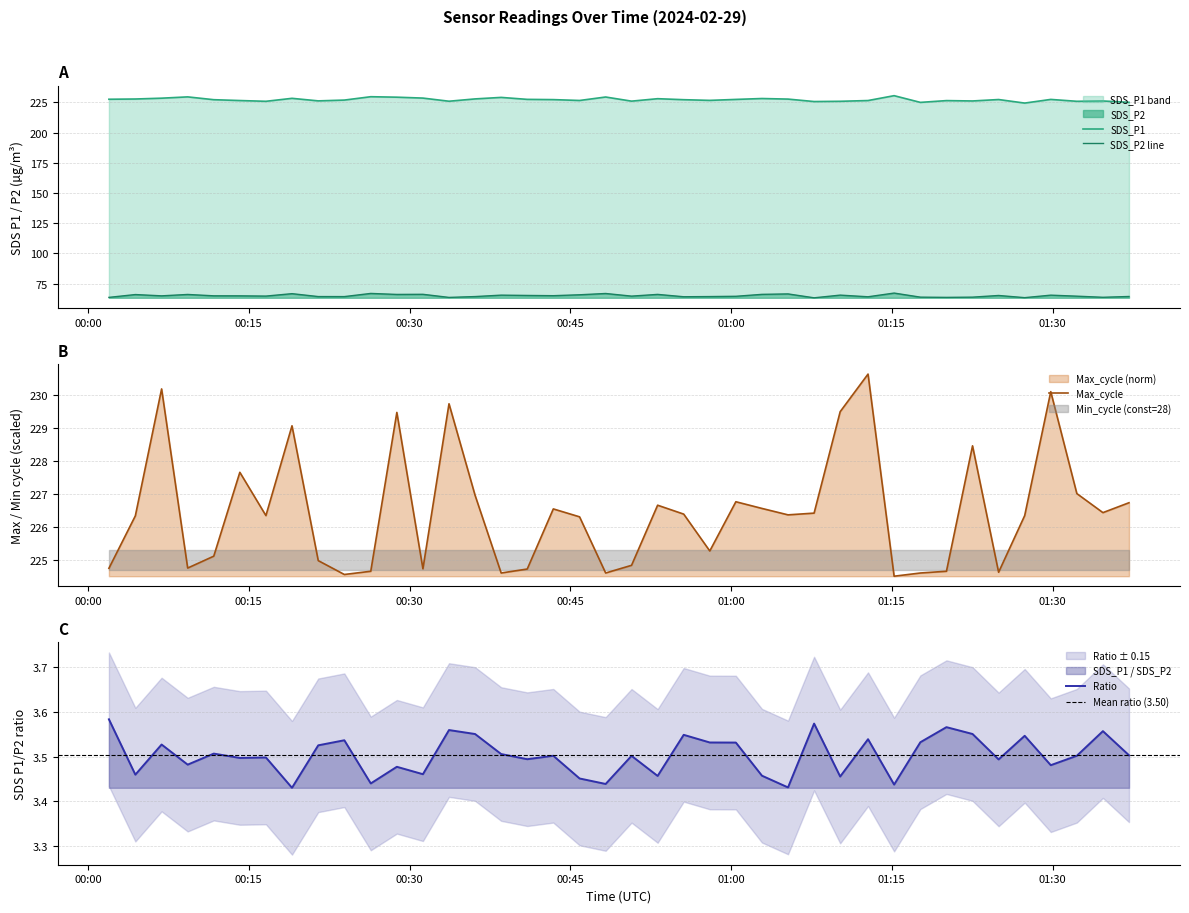

Does the chart display data point markers on the line(s)?

No